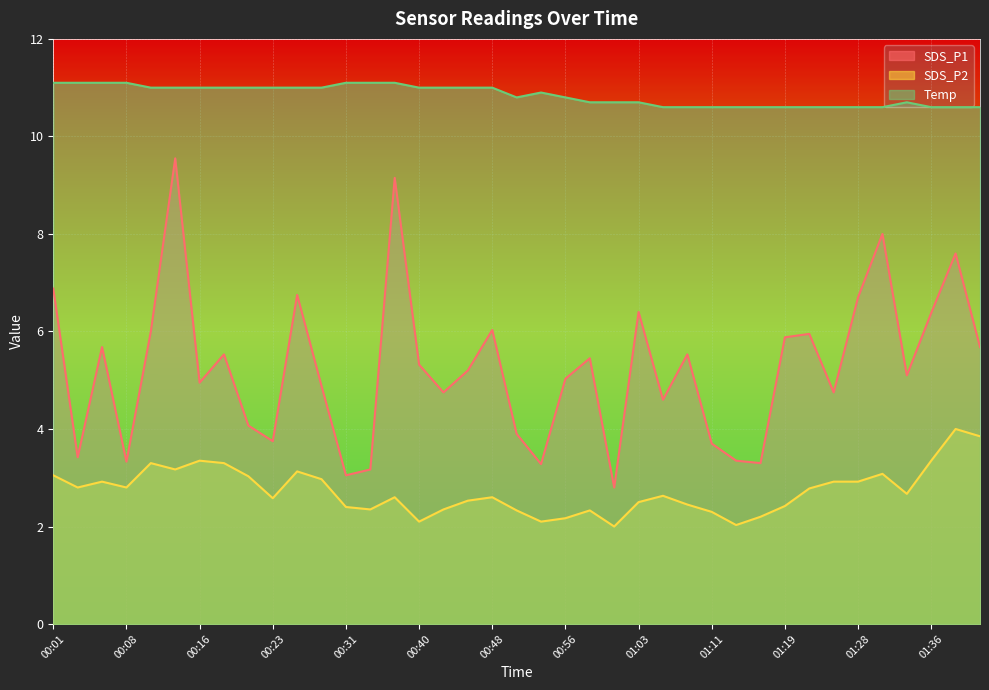

Reading left to right, what are all the values shown in this chart?

SDS_P1: 6.9	3.4	5.7	3.3	6.0	9.6	5.0	5.5	4.1	3.8	6.8	4.9	3.0	3.2	9.2	5.3	4.8	5.2	6.0	3.9	3.3	5.0	5.5	2.8	6.4	4.6	5.5	3.7	3.4	3.3	5.9	6.0	4.8	6.7	8.0	5.1	6.4	7.6	5.7
SDS_P2: 3.0	2.8	2.9	2.8	3.3	3.2	3.4	3.3	3.0	2.6	3.1	3.0	2.4	2.4	2.6	2.1	2.4	2.5	2.6	2.3	2.1	2.2	2.3	2.0	2.5	2.6	2.5	2.3	2.0	2.2	2.4	2.8	2.9	2.9	3.1	2.7	3.4	4.0	3.9
Temp: 11.1	11.1	11.1	11.1	11.0	11.0	11.0	11.0	11.0	11.0	11.0	11.0	11.1	11.1	11.1	11.0	11.0	11.0	11.0	10.8	10.9	10.8	10.7	10.7	10.7	10.6	10.6	10.6	10.6	10.6	10.6	10.6	10.6	10.6	10.6	10.7	10.6	10.6	10.6